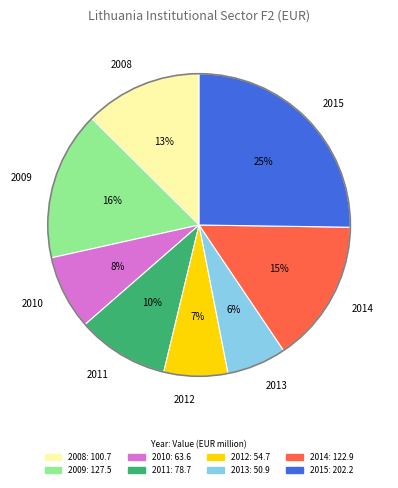

To the nearest percent, what is the difference between the largest and smallest slice percentages?

19%